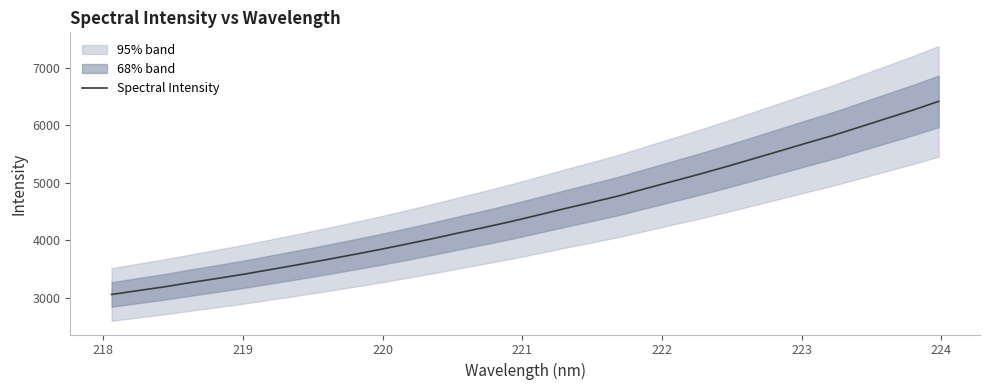

What is the value of the 22nd point from the left?

5021.5